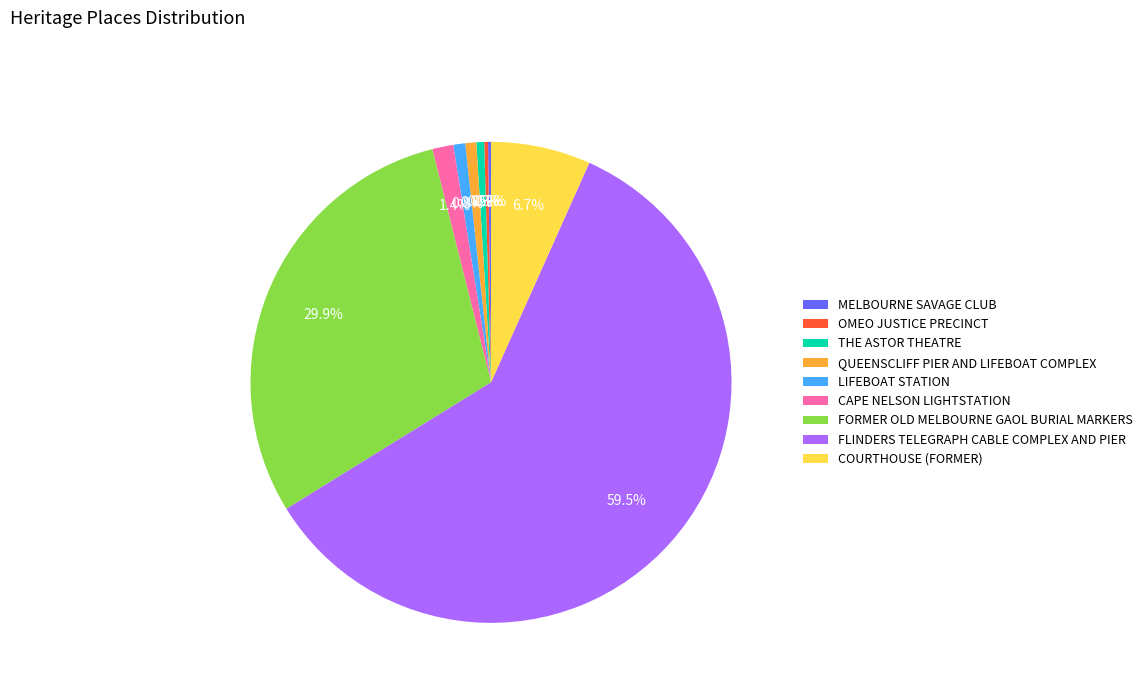

Which has a higher value, CAPE NELSON LIGHTSTATION or COURTHOUSE (FORMER)?

COURTHOUSE (FORMER)